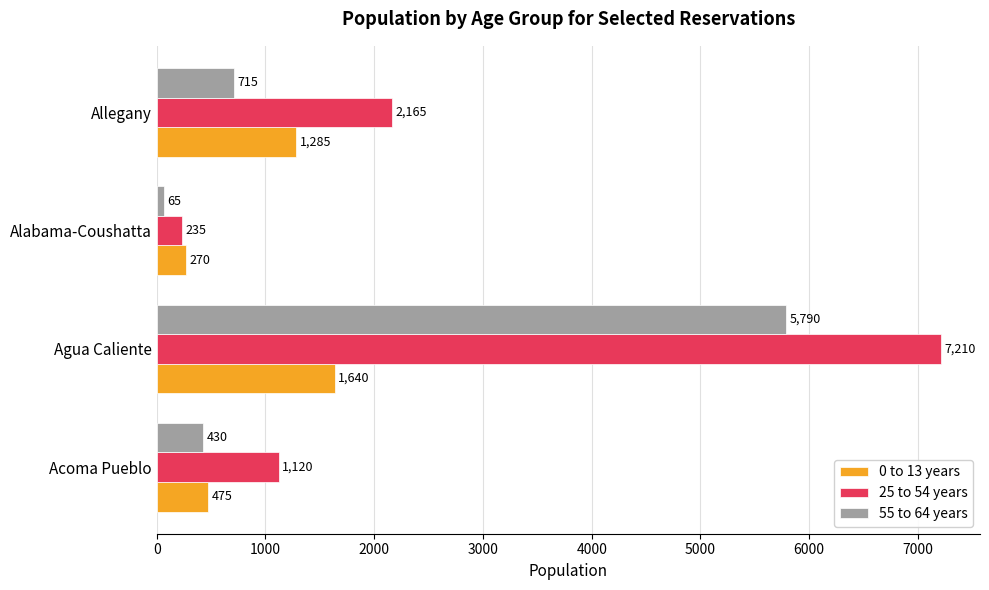

Which series has the widest spread of values?

25 to 54 years